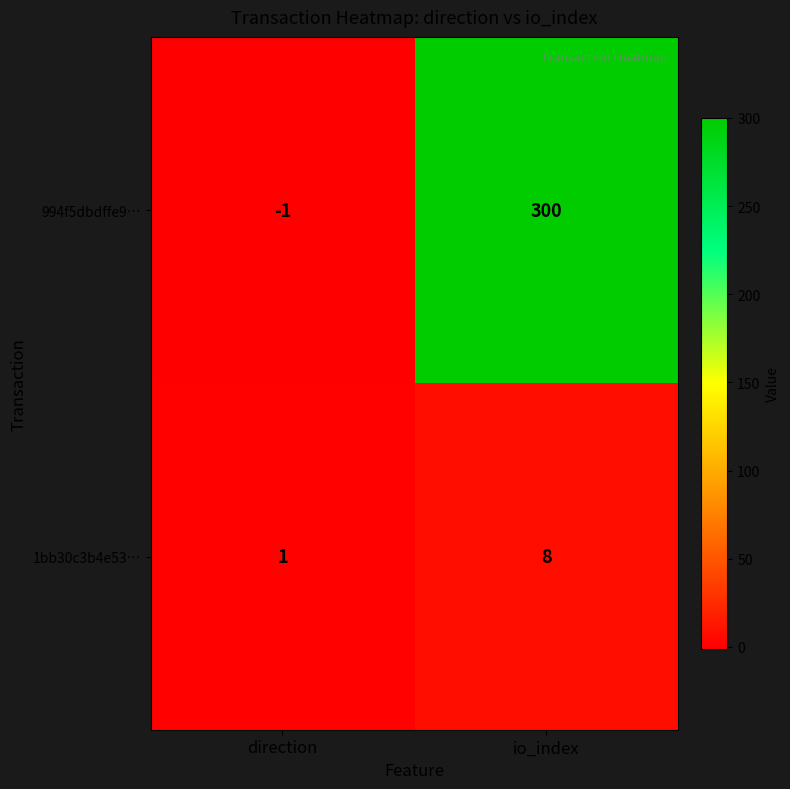

Reading left to right, what are all the values shown in this chart?

994f5dbdffe9…: -1	300
1bb30c3b4e53…: 1	8